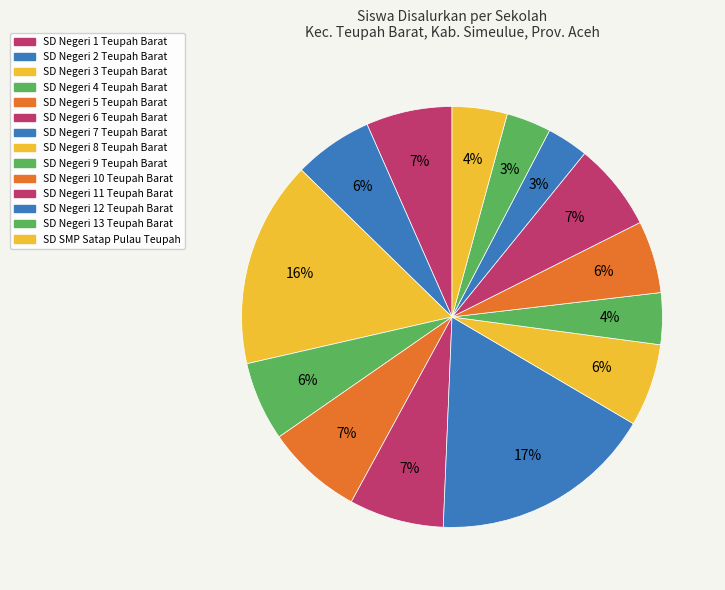

Rank the categories by value from lowest to highest.

SD NEGERI 12 TEUPAH BARAT, SD NEGERI 13 TEUPAH BARAT, SD NEGERI 9 TEUPAH BARAT, SD SMP SATAP PULAU TEUPAH, SD NEGERI 10 TEUPAH BARAT, SD NEGERI 2 TEUPAH BARAT, SD NEGERI 4 TEUPAH BARAT, SD NEGERI 8 TEUPAH BARAT, SD NEGERI 1 TEUPAH BARAT, SD NEGERI 11 TEUPAH BARAT, SD NEGERI 6 TEUPAH BARAT, SD NEGERI 5 TEUPAH BARAT, SD NEGERI 3 TEUPAH BARAT, SD NEGERI 7 TEUPAH BARAT